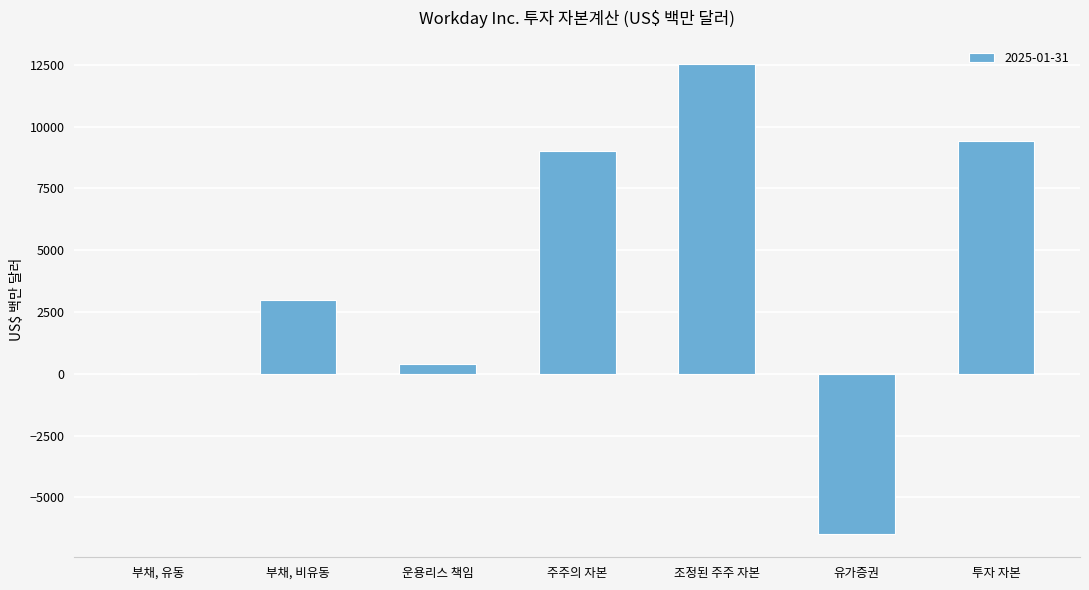

What is the greatest value displayed?

12532